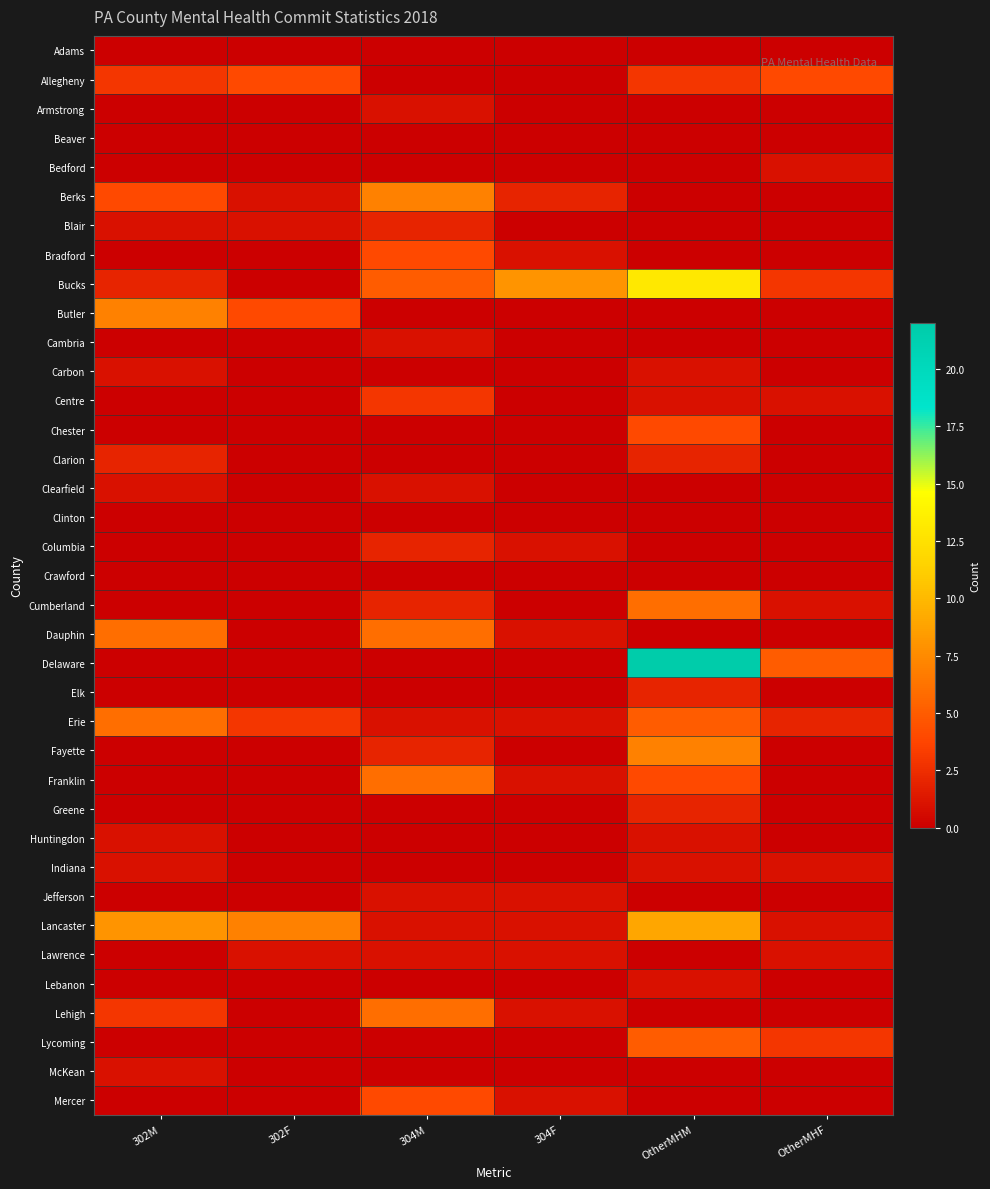

Reading right to left, what are all the values shown in this chart?

Adams: OtherMHF=0	OtherMHM=0	304F=0	304M=0	302F=0	302M=0
Allegheny: OtherMHF=4	OtherMHM=3	304F=0	304M=0	302F=4	302M=3
Armstrong: OtherMHF=0	OtherMHM=0	304F=0	304M=1	302F=0	302M=0
Beaver: OtherMHF=0	OtherMHM=0	304F=0	304M=0	302F=0	302M=0
Bedford: OtherMHF=1	OtherMHM=0	304F=0	304M=0	302F=0	302M=0
Berks: OtherMHF=0	OtherMHM=0	304F=2	304M=7	302F=1	302M=4
Blair: OtherMHF=0	OtherMHM=0	304F=0	304M=2	302F=1	302M=1
Bradford: OtherMHF=0	OtherMHM=0	304F=1	304M=4	302F=0	302M=0
Bucks: OtherMHF=3	OtherMHM=13	304F=8	304M=5	302F=0	302M=2
Butler: OtherMHF=0	OtherMHM=0	304F=0	304M=0	302F=4	302M=7
Cambria: OtherMHF=0	OtherMHM=0	304F=0	304M=1	302F=0	302M=0
Carbon: OtherMHF=0	OtherMHM=1	304F=0	304M=0	302F=0	302M=1
Centre: OtherMHF=1	OtherMHM=1	304F=0	304M=3	302F=0	302M=0
Chester: OtherMHF=0	OtherMHM=4	304F=0	304M=0	302F=0	302M=0
Clarion: OtherMHF=0	OtherMHM=2	304F=0	304M=0	302F=0	302M=2
Clearfield: OtherMHF=0	OtherMHM=0	304F=0	304M=1	302F=0	302M=1
Clinton: OtherMHF=0	OtherMHM=0	304F=0	304M=0	302F=0	302M=0
Columbia: OtherMHF=0	OtherMHM=0	304F=1	304M=2	302F=0	302M=0
Crawford: OtherMHF=0	OtherMHM=0	304F=0	304M=0	302F=0	302M=0
Cumberland: OtherMHF=1	OtherMHM=6	304F=0	304M=2	302F=0	302M=0
Dauphin: OtherMHF=0	OtherMHM=0	304F=1	304M=6	302F=0	302M=6
Delaware: OtherMHF=5	OtherMHM=22	304F=0	304M=0	302F=0	302M=0
Elk: OtherMHF=0	OtherMHM=2	304F=0	304M=0	302F=0	302M=0
Erie: OtherMHF=2	OtherMHM=5	304F=1	304M=1	302F=3	302M=6
Fayette: OtherMHF=0	OtherMHM=7	304F=0	304M=2	302F=0	302M=0
Franklin: OtherMHF=0	OtherMHM=4	304F=1	304M=6	302F=0	302M=0
Greene: OtherMHF=0	OtherMHM=2	304F=0	304M=0	302F=0	302M=0
Huntingdon: OtherMHF=0	OtherMHM=1	304F=0	304M=0	302F=0	302M=1
Indiana: OtherMHF=1	OtherMHM=1	304F=0	304M=0	302F=0	302M=1
Jefferson: OtherMHF=0	OtherMHM=0	304F=1	304M=1	302F=0	302M=0
Lancaster: OtherMHF=1	OtherMHM=9	304F=1	304M=1	302F=7	302M=8
Lawrence: OtherMHF=1	OtherMHM=0	304F=1	304M=1	302F=1	302M=0
Lebanon: OtherMHF=0	OtherMHM=1	304F=0	304M=0	302F=0	302M=0
Lehigh: OtherMHF=0	OtherMHM=0	304F=1	304M=6	302F=0	302M=3
Lycoming: OtherMHF=3	OtherMHM=5	304F=0	304M=0	302F=0	302M=0
McKean: OtherMHF=0	OtherMHM=0	304F=0	304M=0	302F=0	302M=1
Mercer: OtherMHF=0	OtherMHM=0	304F=1	304M=4	302F=0	302M=0